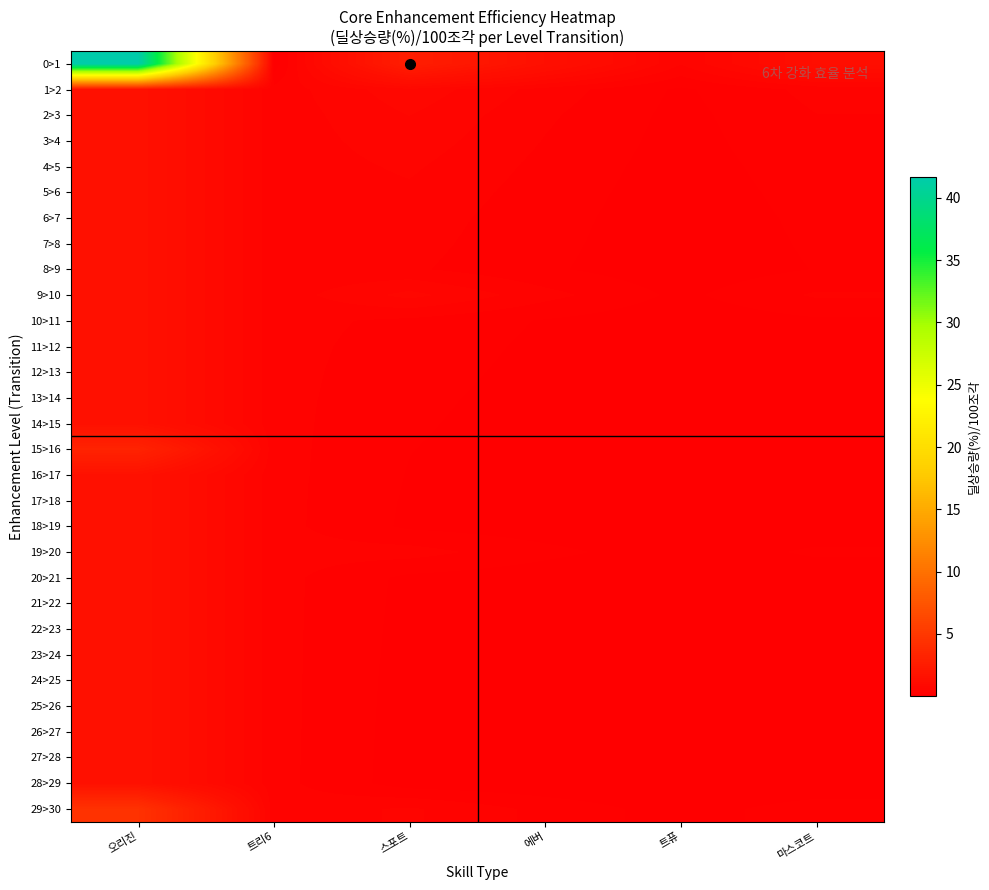

How many series are shown in this chart?

30